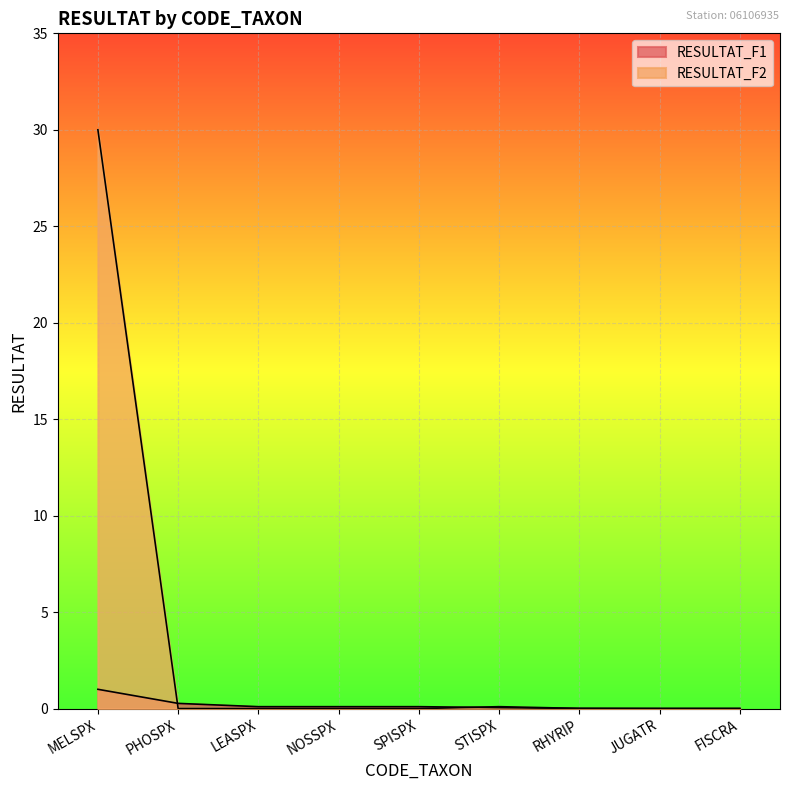

Which series ends up on top after the final intersection of RESULTAT_F1 and RESULTAT_F2?

RESULTAT_F2